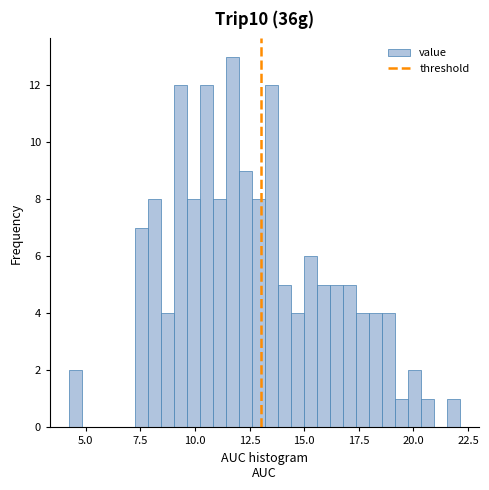

Read against the x-axis, roughly where is the centre of the tallest bar?

11.5